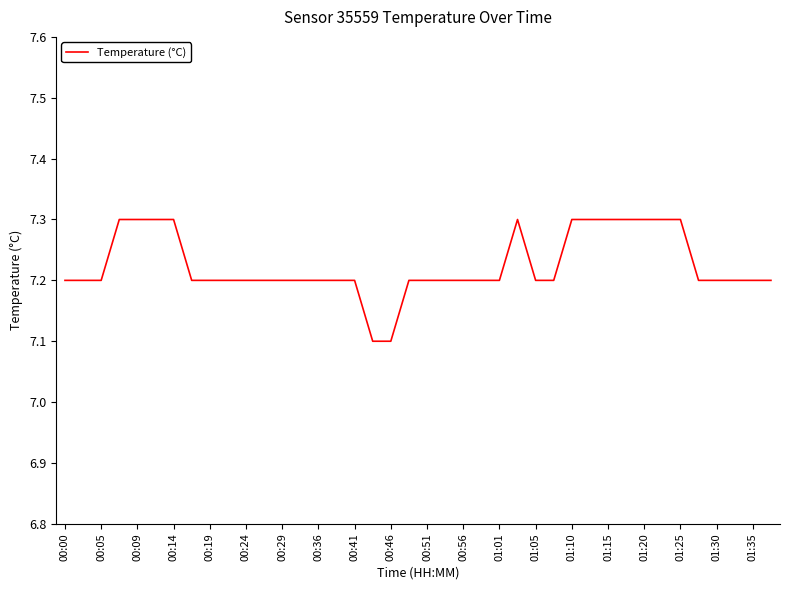

What is the smallest value displayed?

7.1